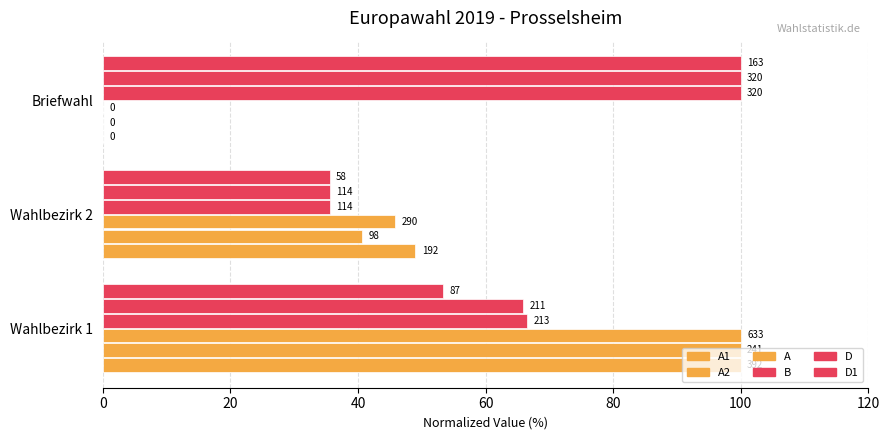

How many values in the A series exceed 45?

2